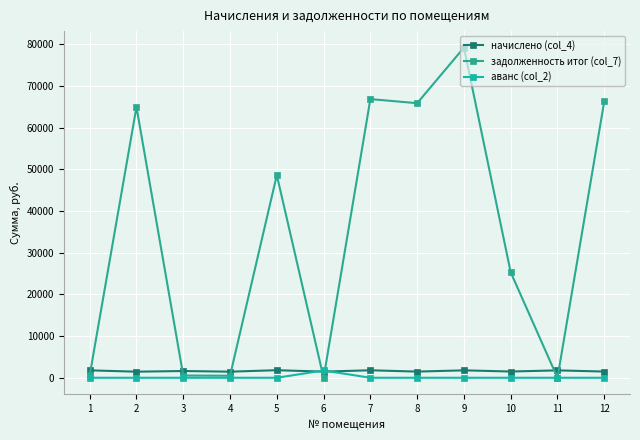

What is the maximum value shown in the chart?

79171.4